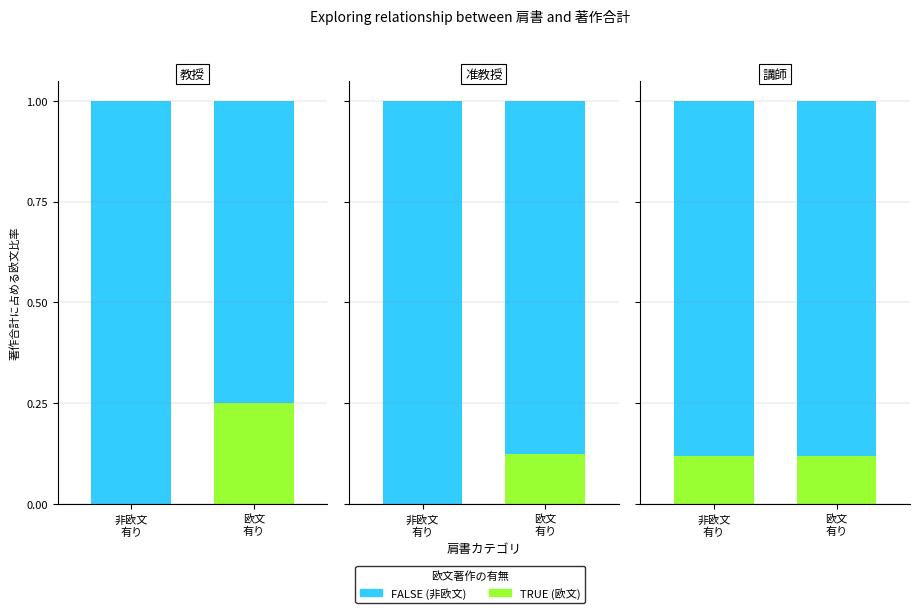

What is the label of the 2nd bar from the left?

欧文
有り